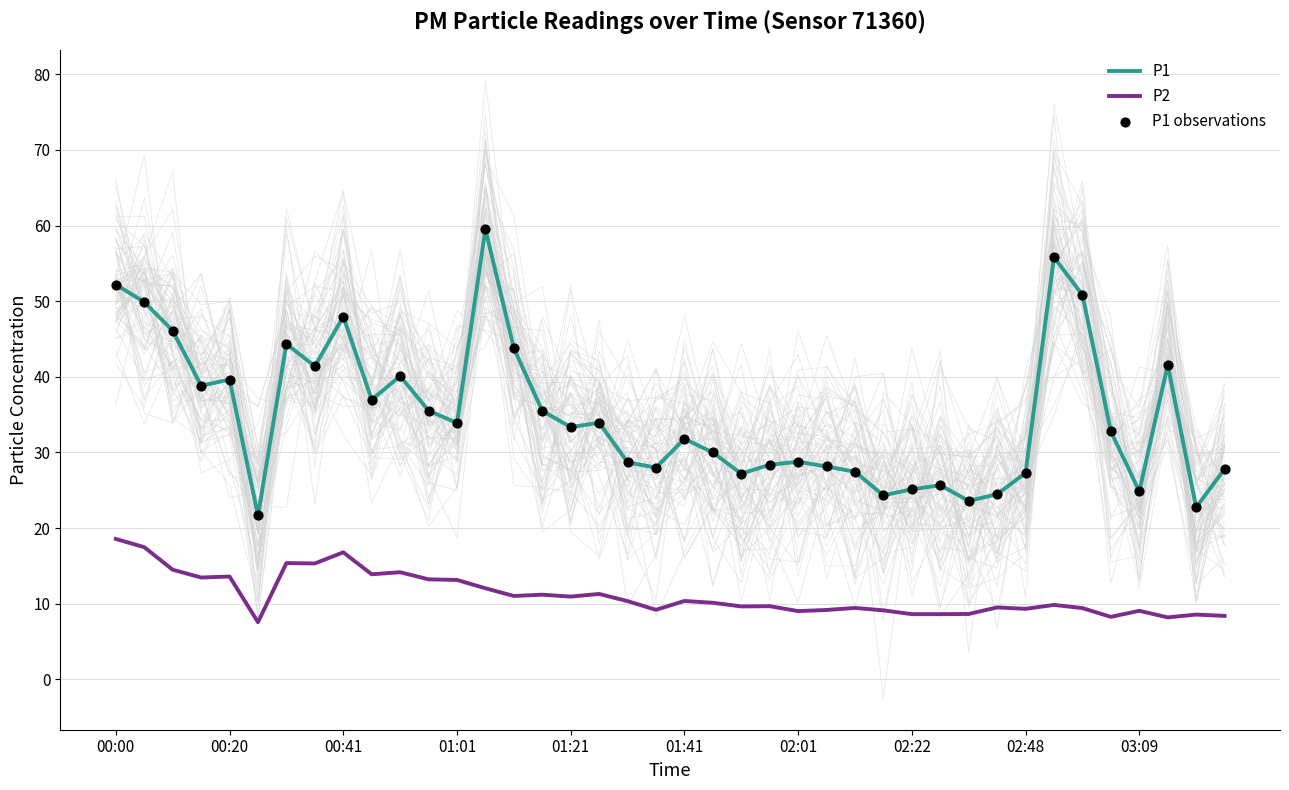

Which series reaches the maximum Y coordinate?

P1